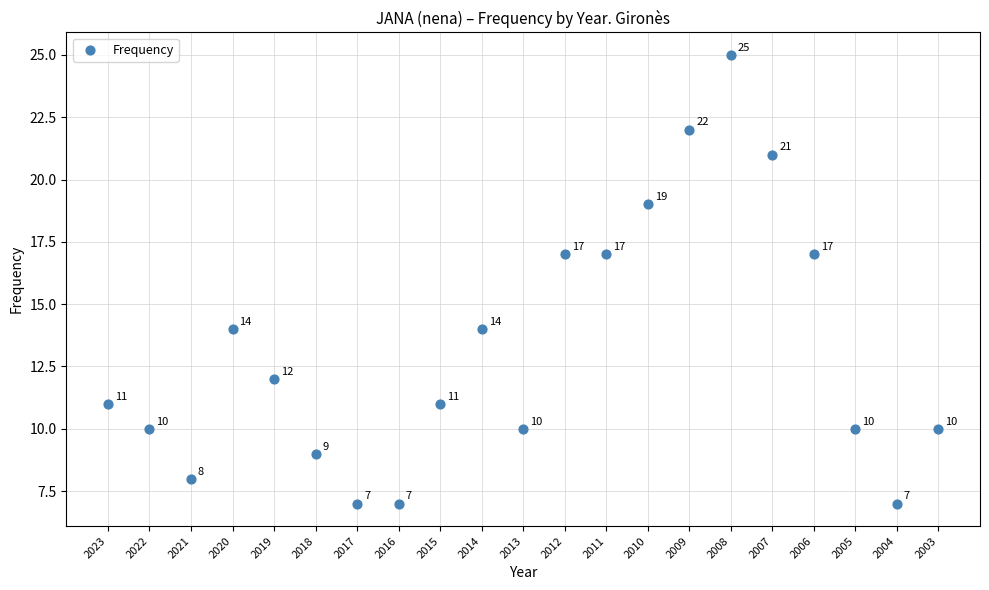

What is the range of Y values (max minus min)?

18